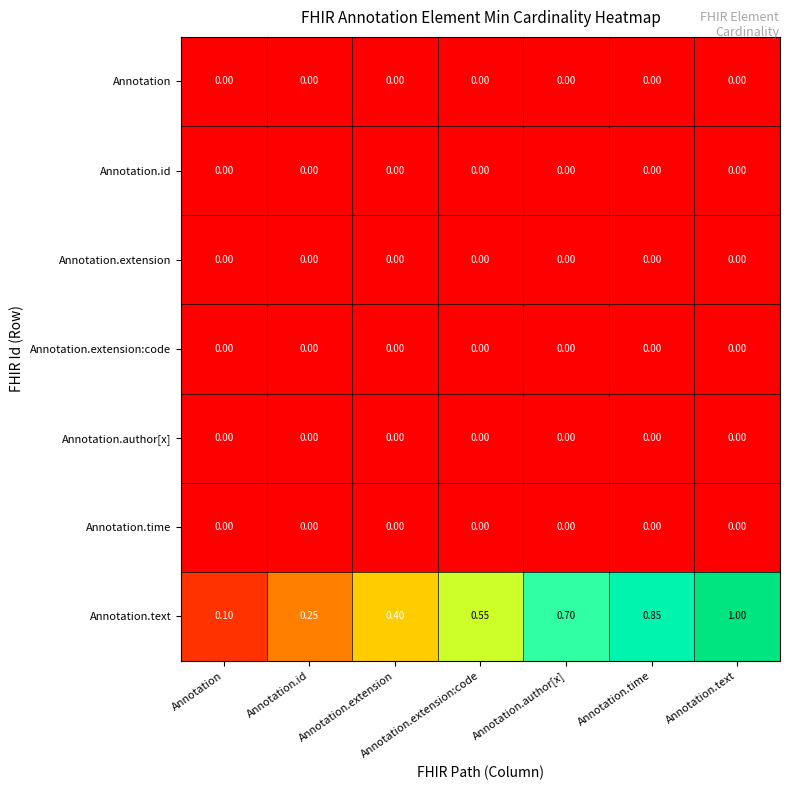

Which series has the largest total across all categories?

Annotation.text